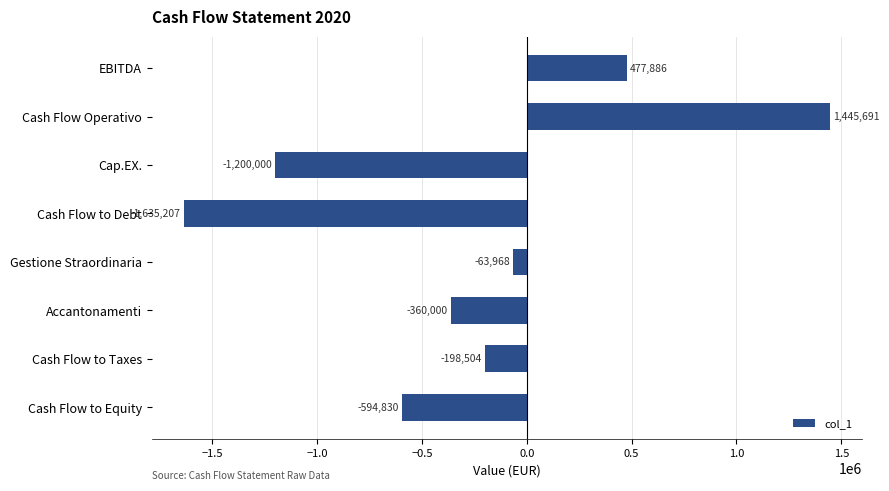

How many values are above zero?

2